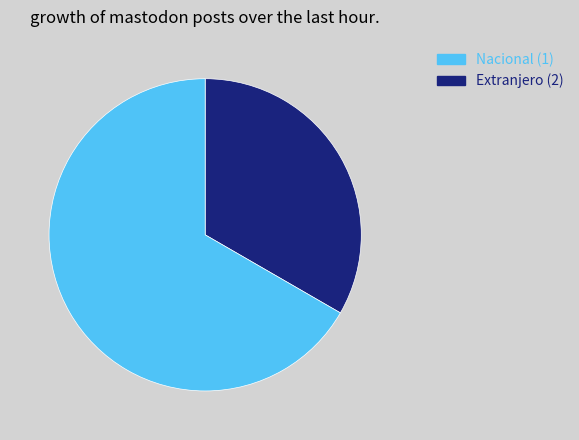

Rank the categories by value from highest to lowest.

Extranjero, Nacional